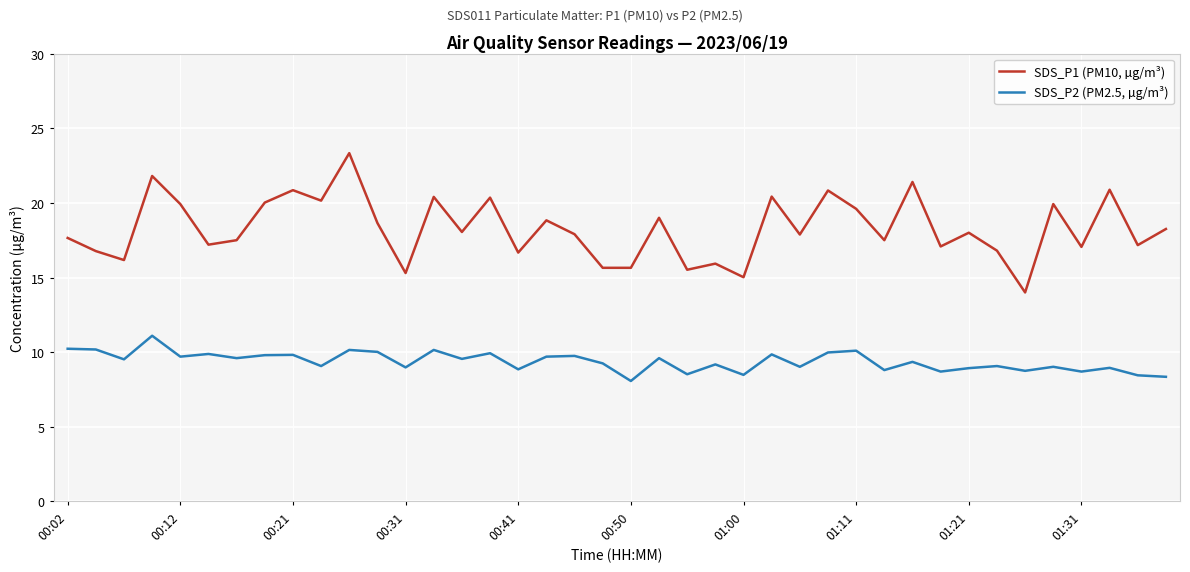

Which series has the largest total across all categories?

SDS_P1 (PM10, µg/m³)